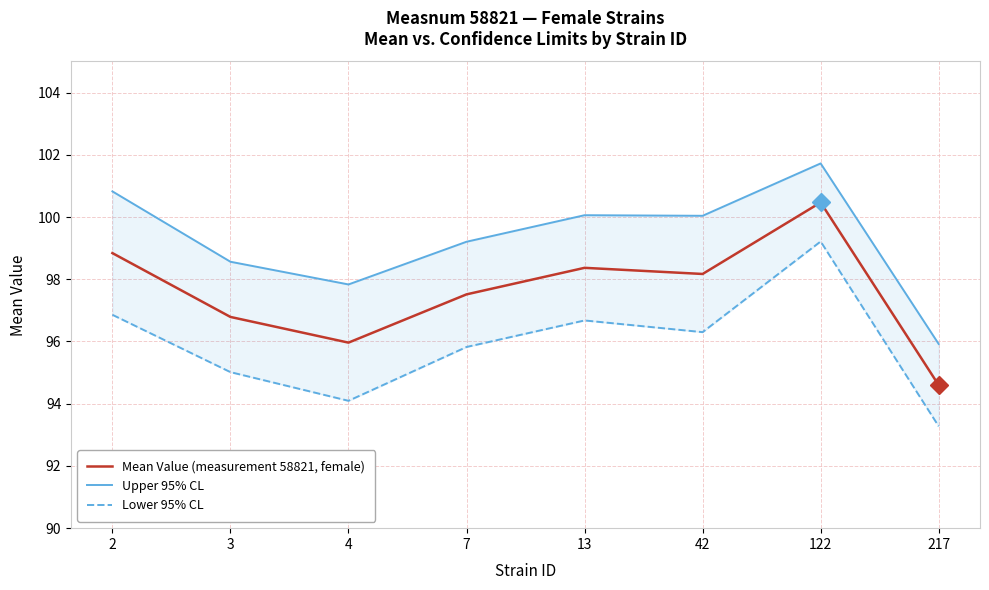

At which label does Mean Value (measurement 58821, female) reach its peak?

122